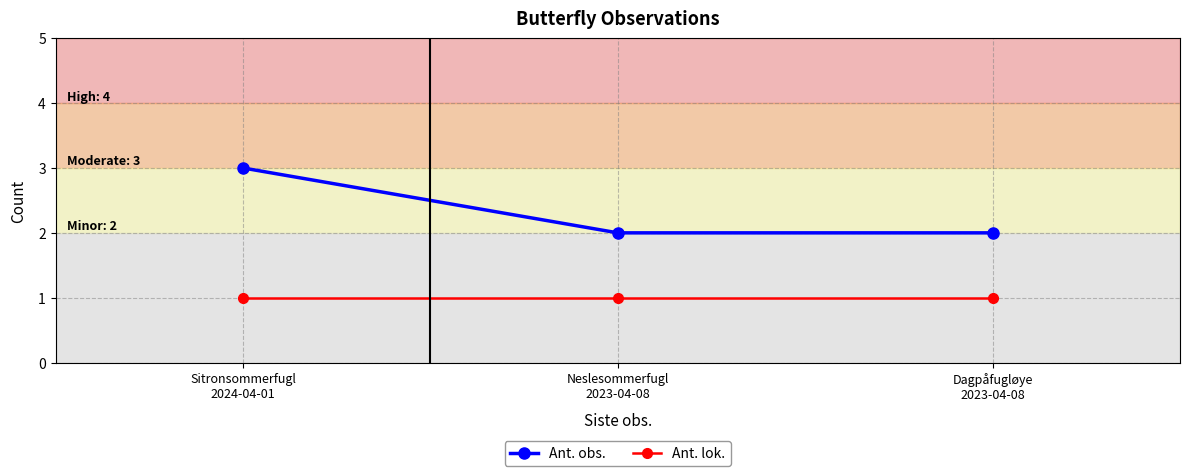

What is the maximum value for Ant. obs.?

3